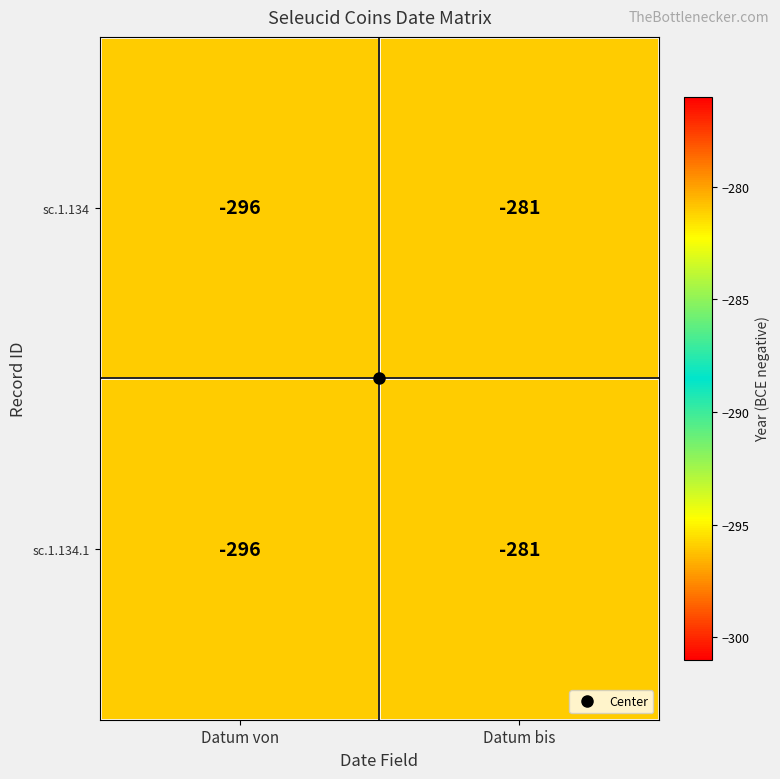

What is the total value across all series at Datum bis?

-562